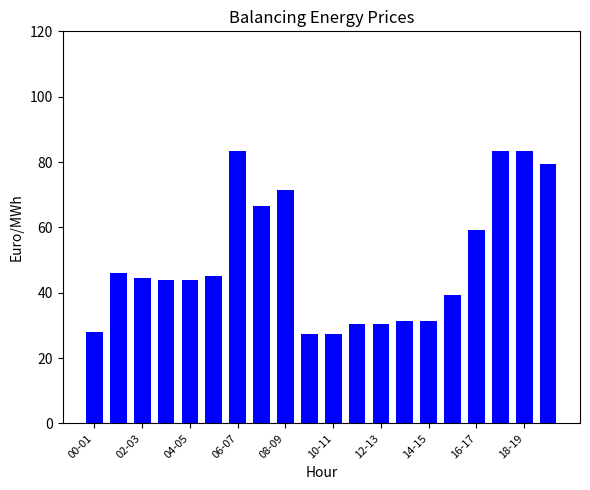

What is the minimum value shown in the chart?

27.5